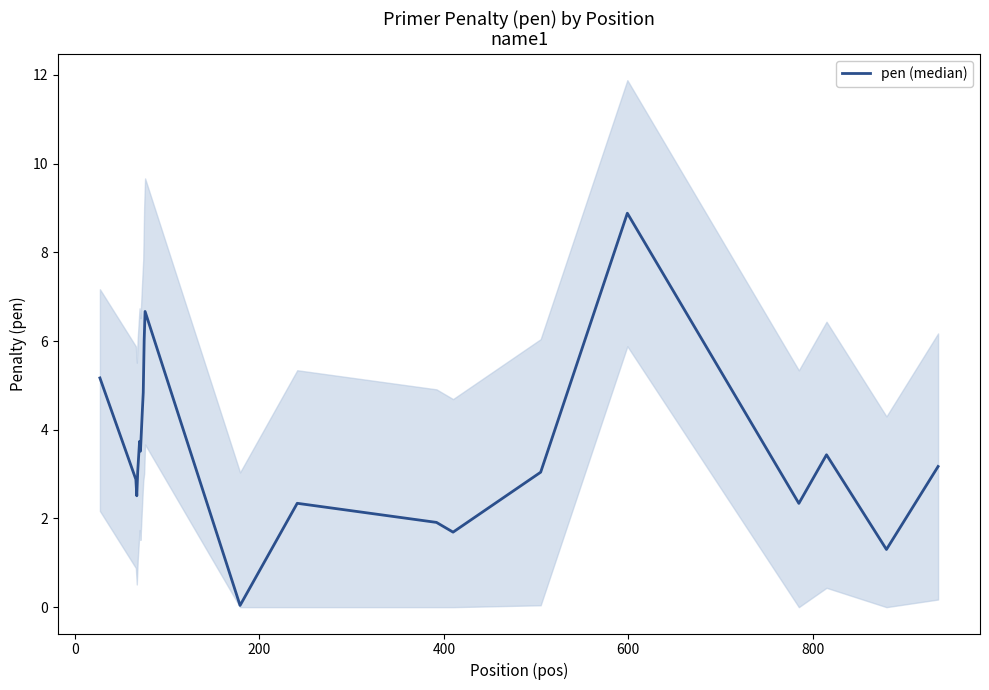

Reading left to right, list all the values displayed in this chart.

5.2	2.9	2.5	3.1	3.7	3.5	4.4	4.8	6.0	6.7	0.0	2.3	1.9	1.7	3.0	8.9	2.3	3.4	1.3	3.2